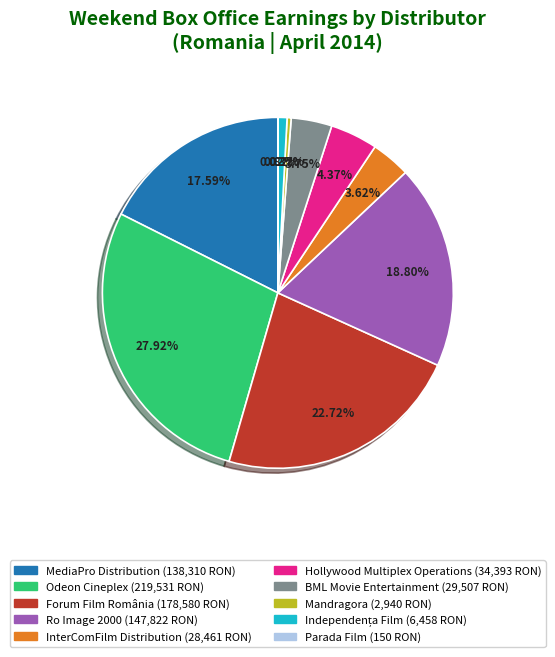

Which category has the biggest portion of the pie?

Odeon Cineplex